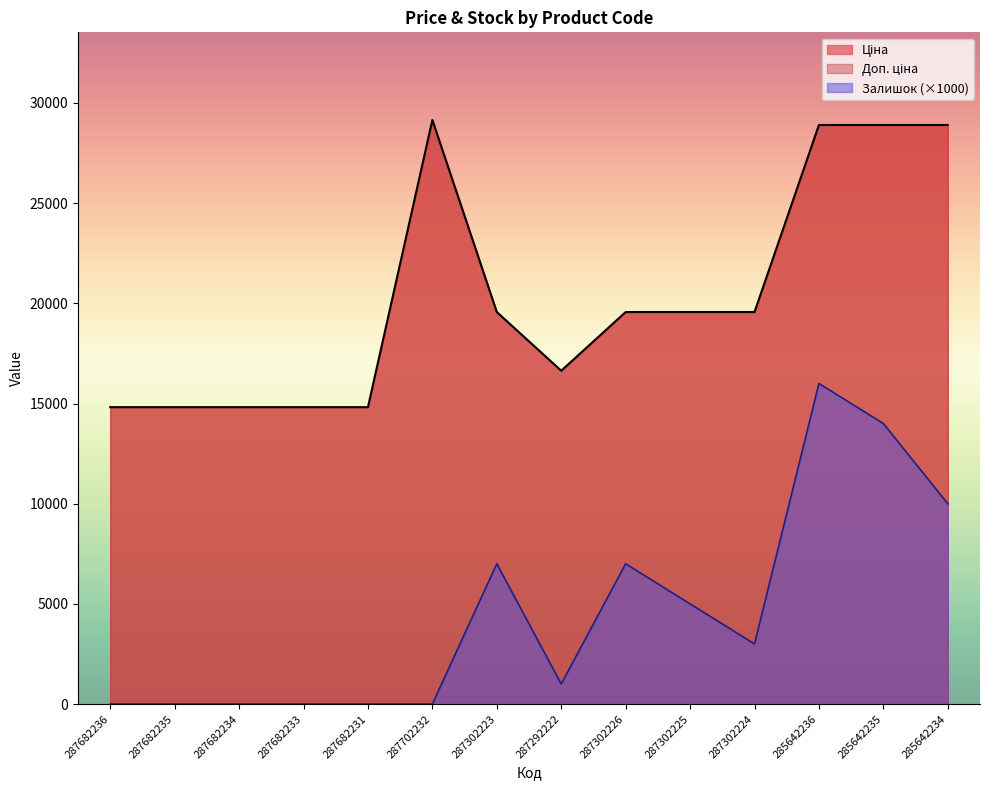

Rank the series by their maximum value, from highest to lowest.

Ціна, Залишок